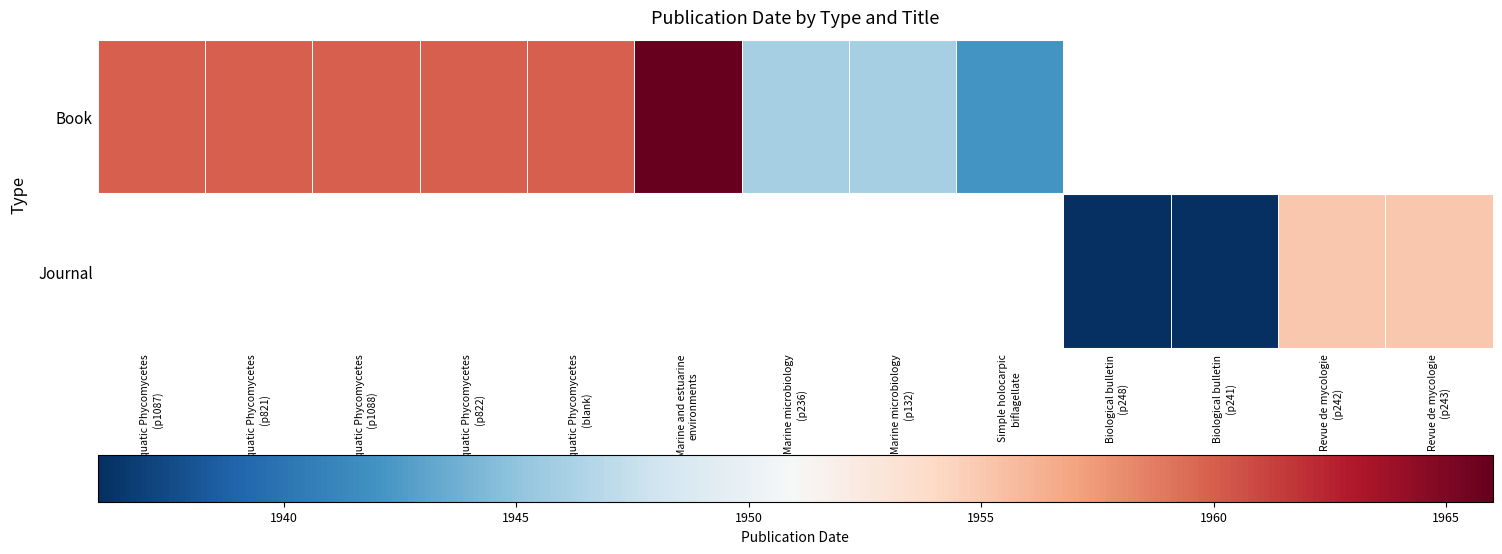

What is the difference between the maximum and minimum values in the Book series?

24.0